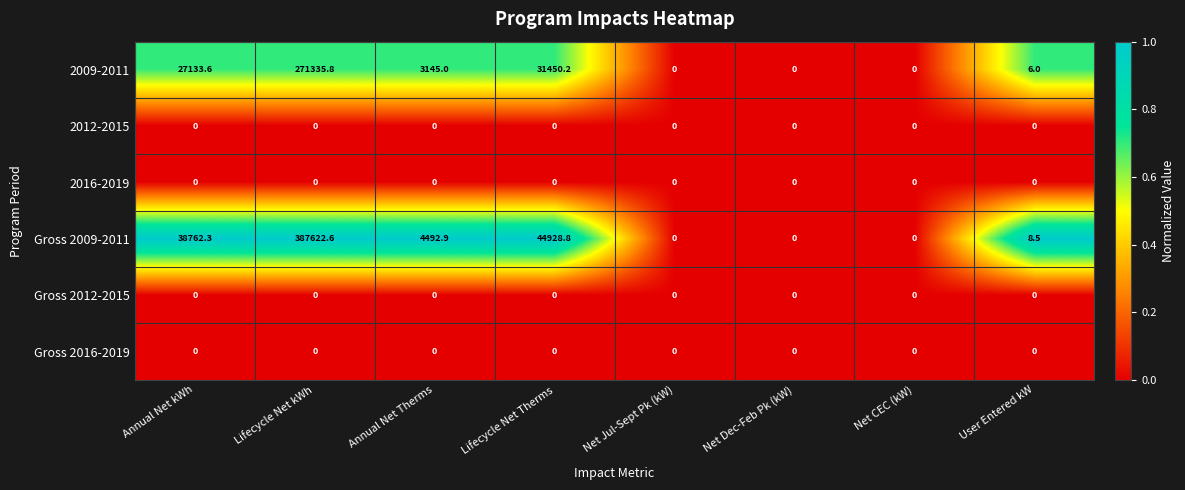

What is the greatest value displayed?

387622.6